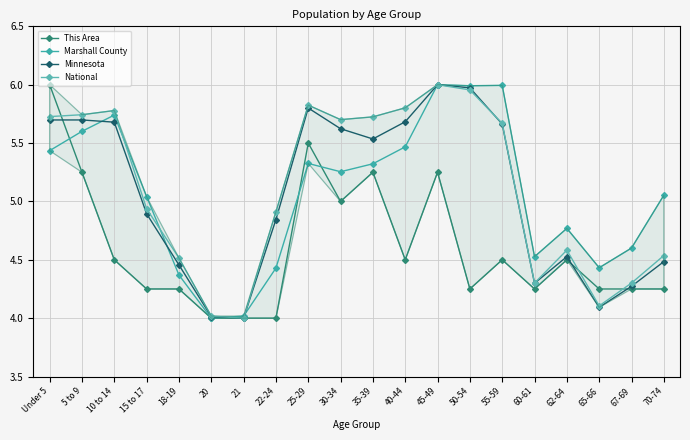

Which series has the largest total across all categories?

National